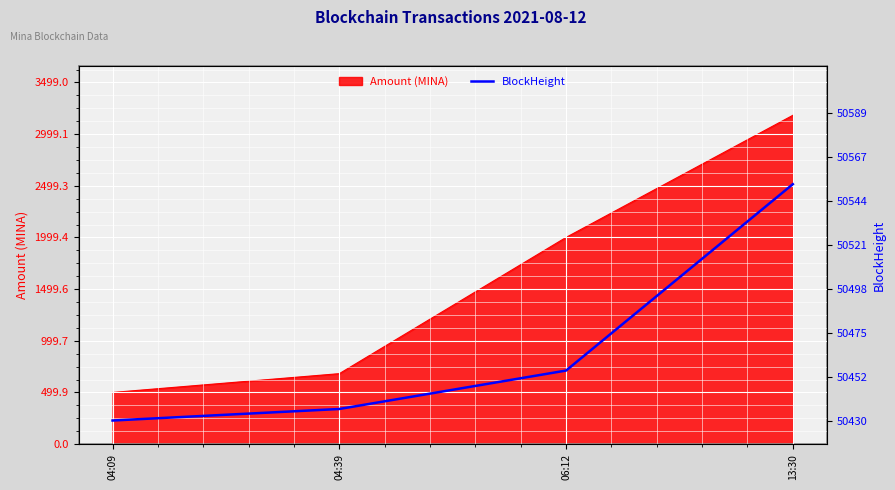

The value of Amount (MINA) at 06:12 is 2000.0. True or false?

True